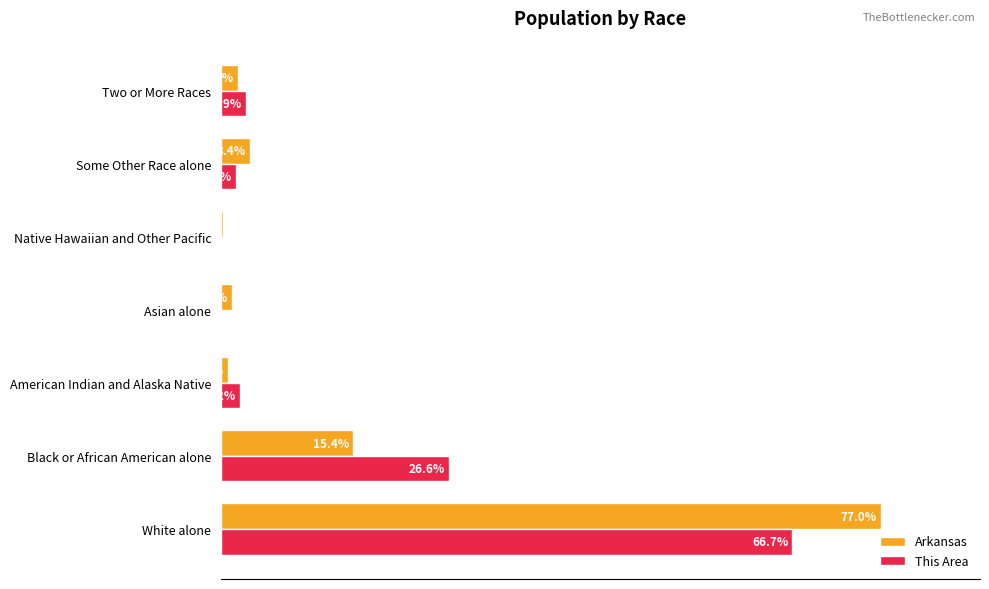

Which label corresponds to the largest value in the chart?

White alone